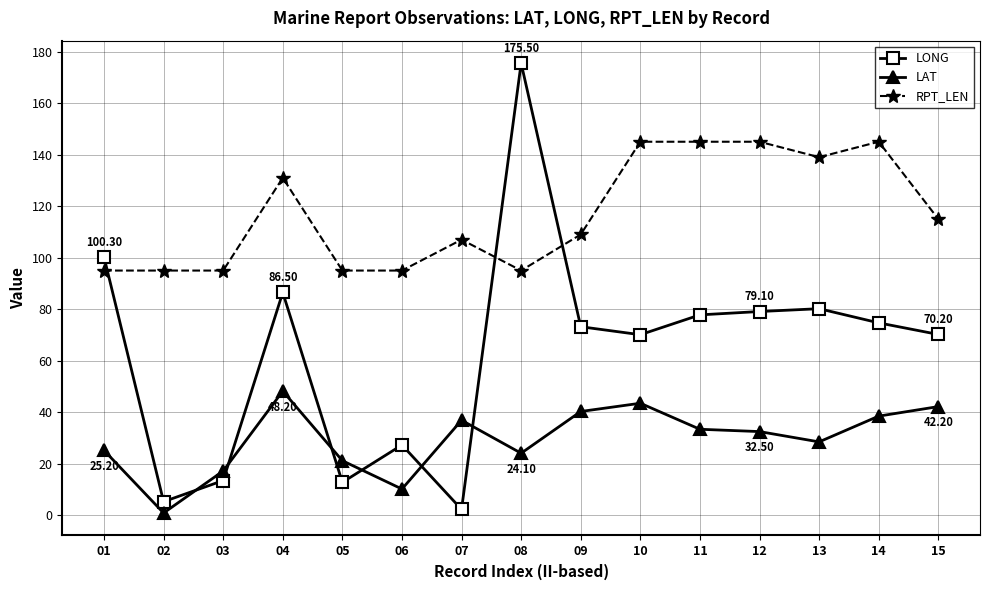

Which category has the lowest value in the LONG series?

07